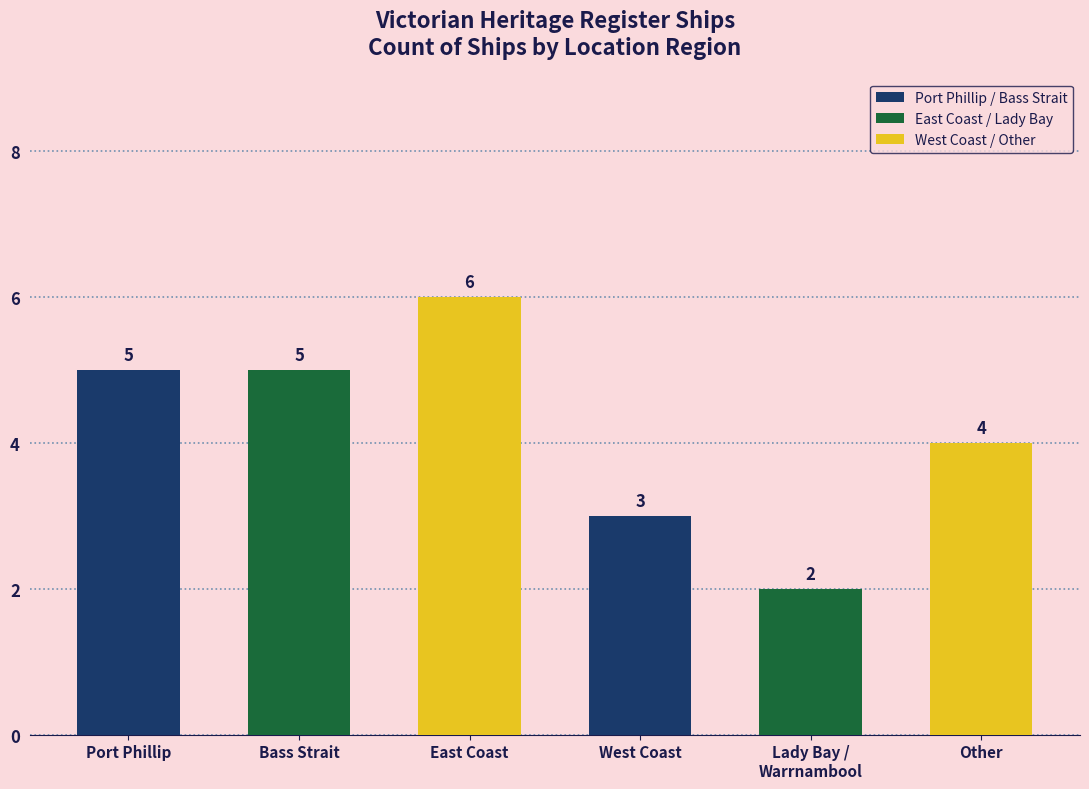

What is the change in value from East Coast to West Coast?

-3